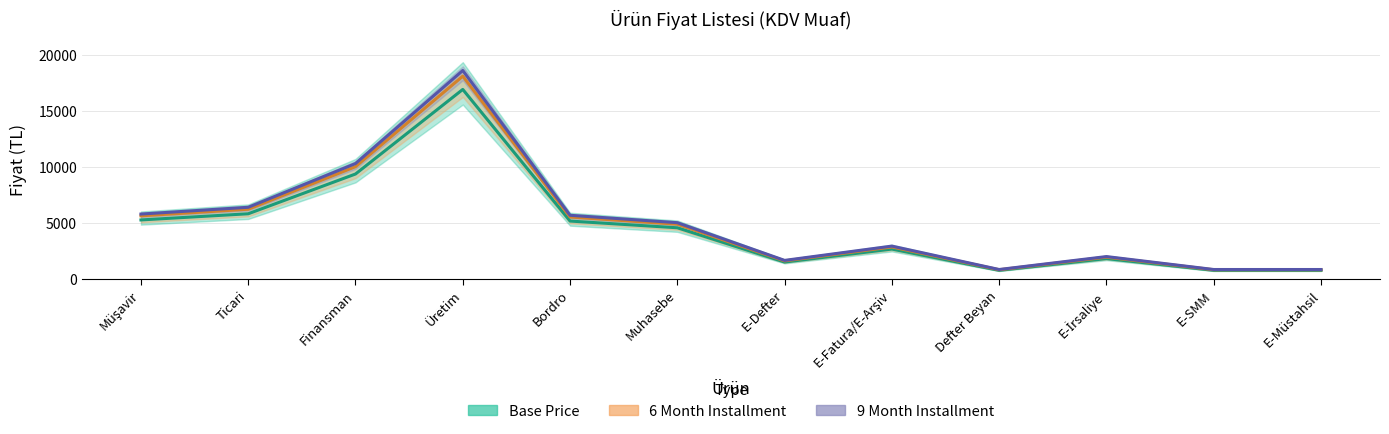

Reading right to left, transcribe all the data shown in this chart.

Base Price: 750	750	1800	750	2650	1490	4550	5150	16900	9350	5800	5250
6 Month Installment: 803	803	1926	803	2836	1594	4869	5511	18083	10005	6206	5618
9 Month Installment: 825	825	1980	825	2915	1639	5005	5665	18590	10285	6380	5775